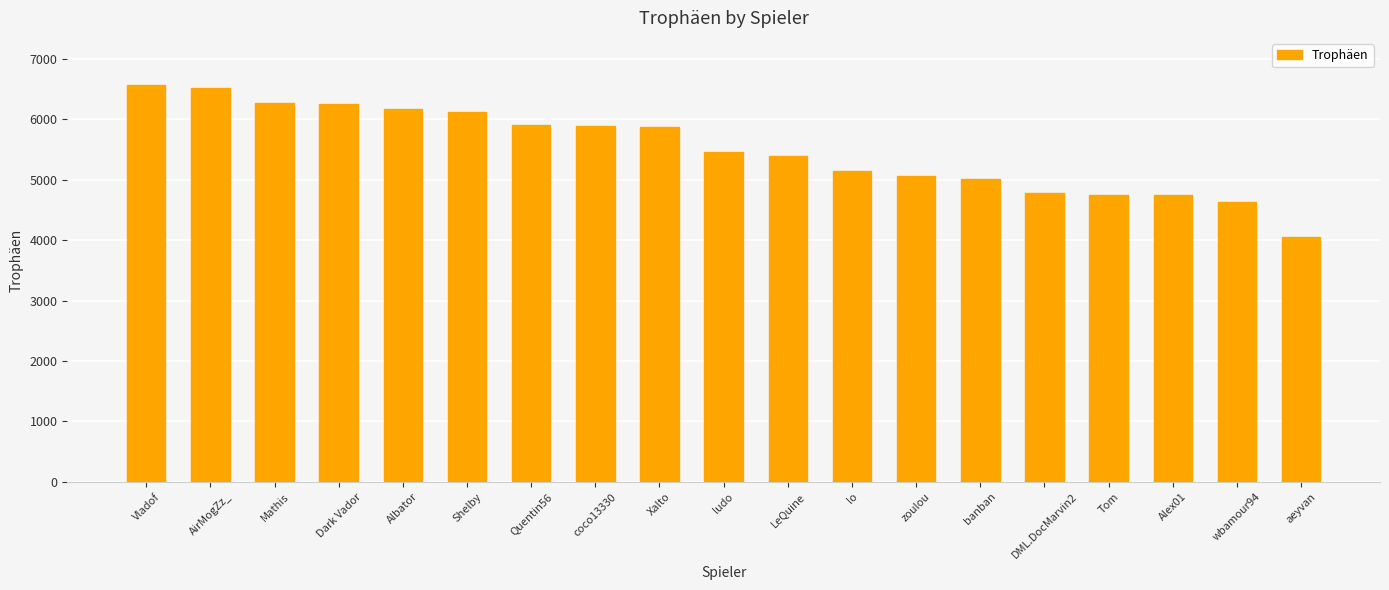

What is the average value?

5504